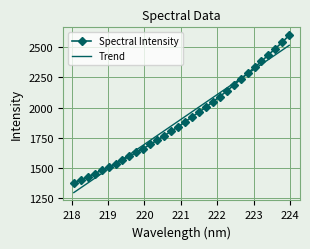

What is the minimum value for Trend?

1295.9